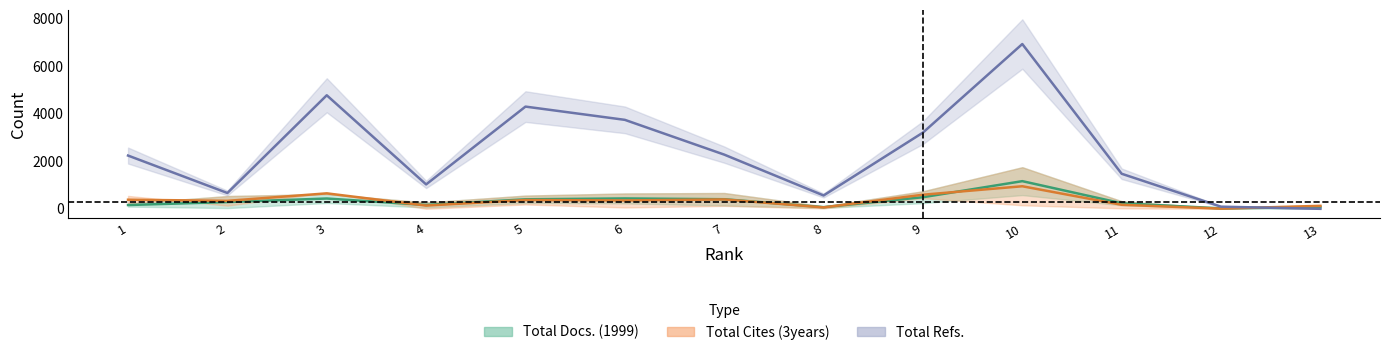

List the labels in order of Total Refs. value, smallest first.

13, 12, 8, 2, 4, 11, 1, 7, 9, 6, 5, 3, 10